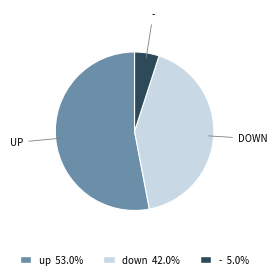

Which category accounts for the majority?

up